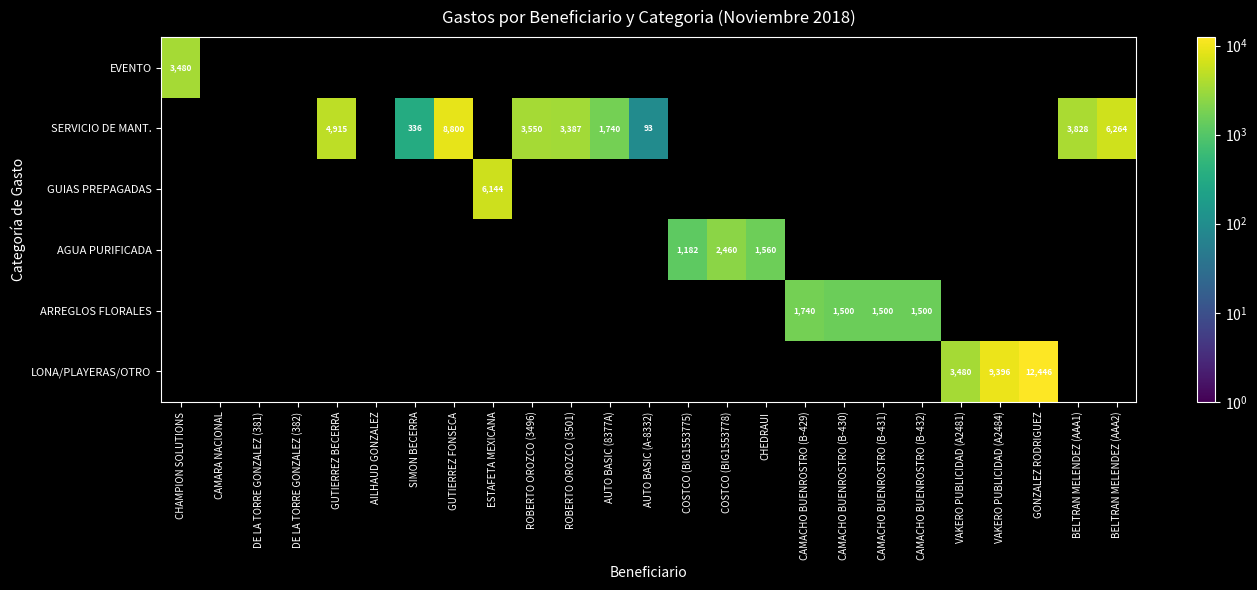

Which category has the highest value across all series?

GONZALEZ RODRIGUEZ